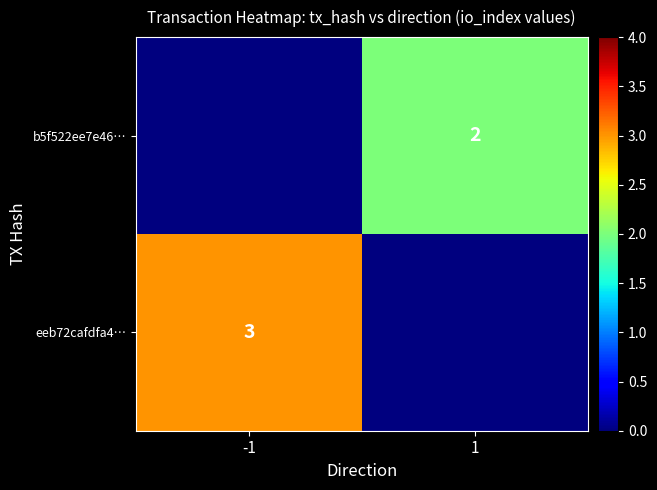

Is it true that eeb72cafdfa4… equals 4 at -1?

False